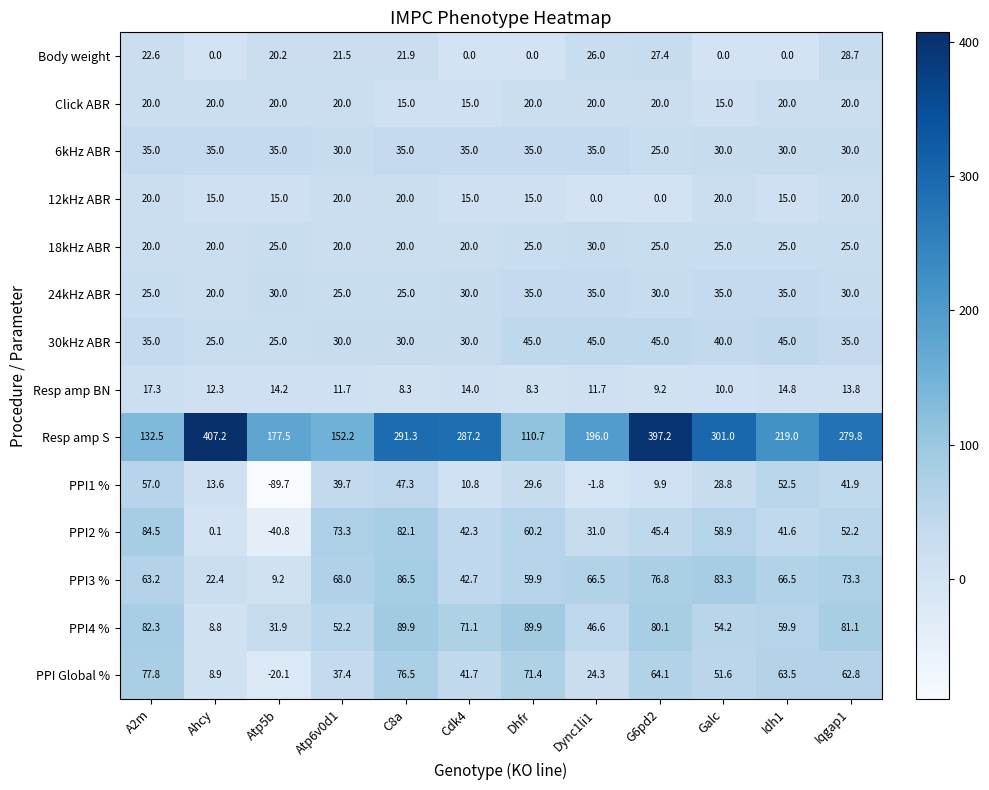

Where does the 12kHz ABR series first go above 15?

A2m